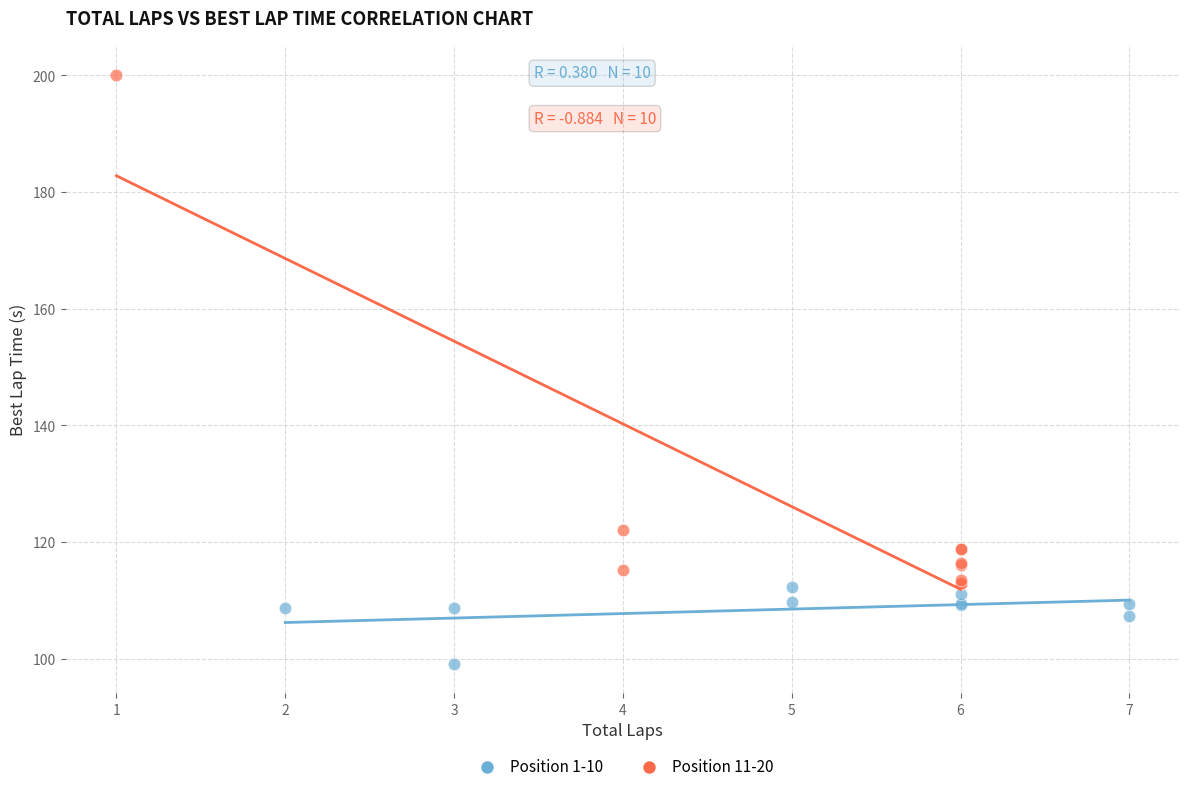

Which series reaches the maximum Y coordinate?

Position 11-20